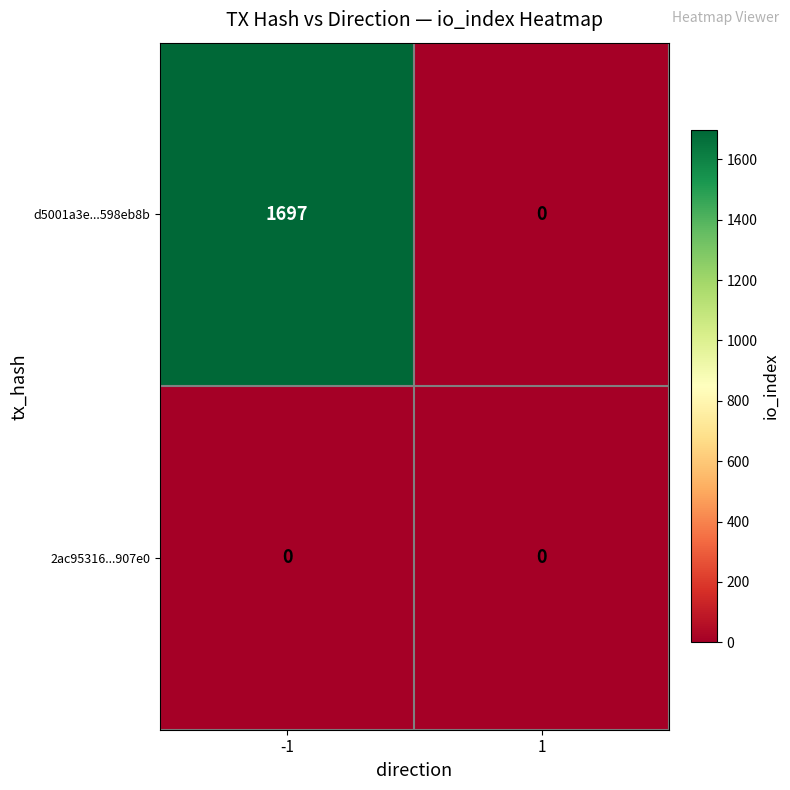

Is it true that d5001a3e...598eb8b equals -1118 at 1?

False